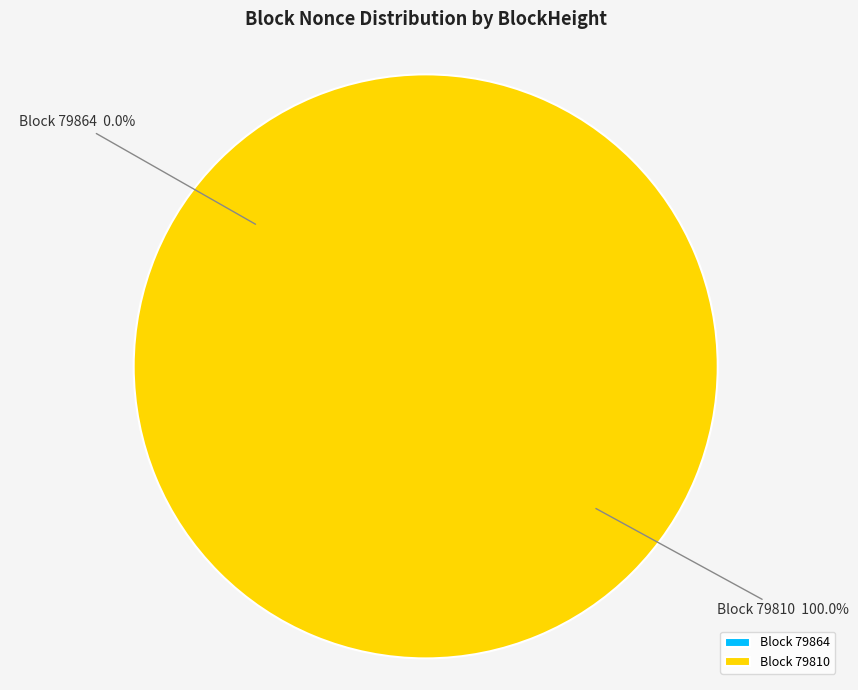

Which category has the smallest portion of the pie?

79864